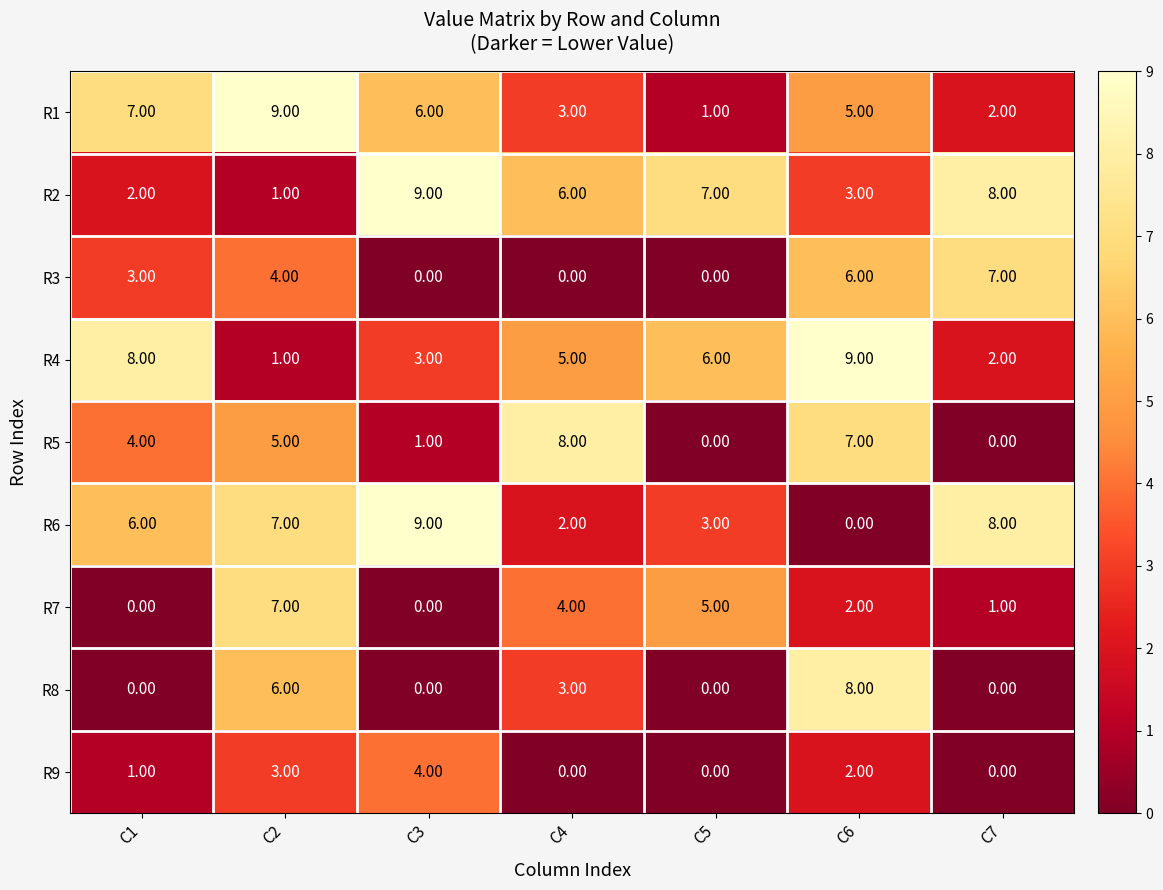

At which category is the sum across all series the highest?

C2